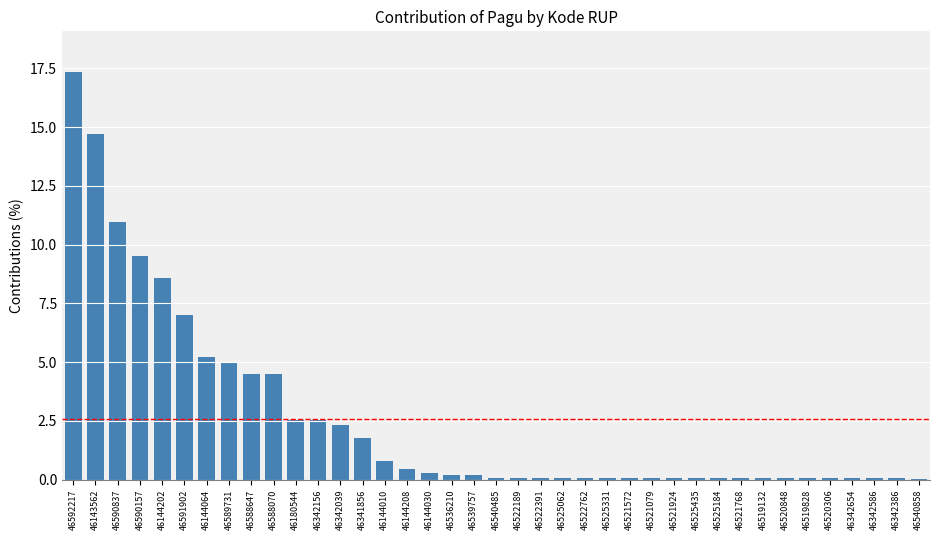

True or false: the data shows 4.5 at 46588647.

True